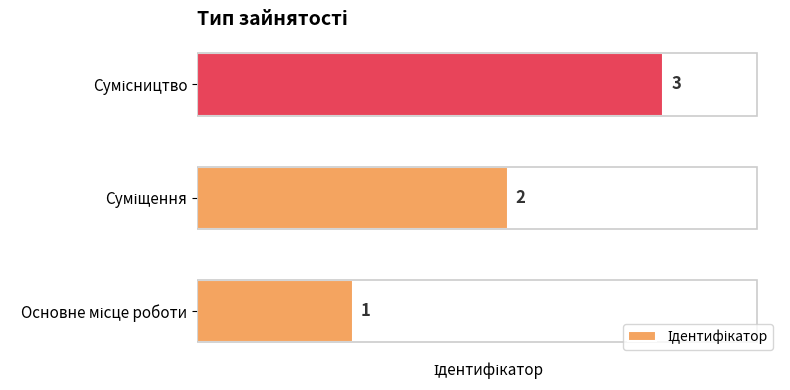

What is the sum of all values?

6